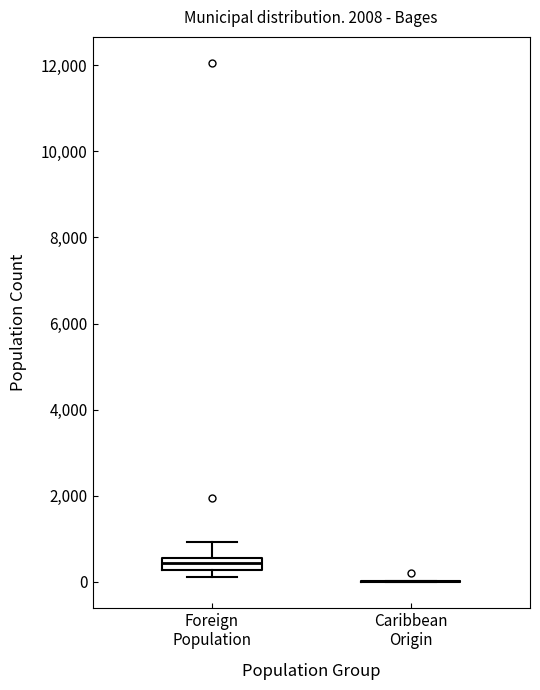

Comparing the boxes themselves (not the whiskers), which one is the tallest?

Foreign Population